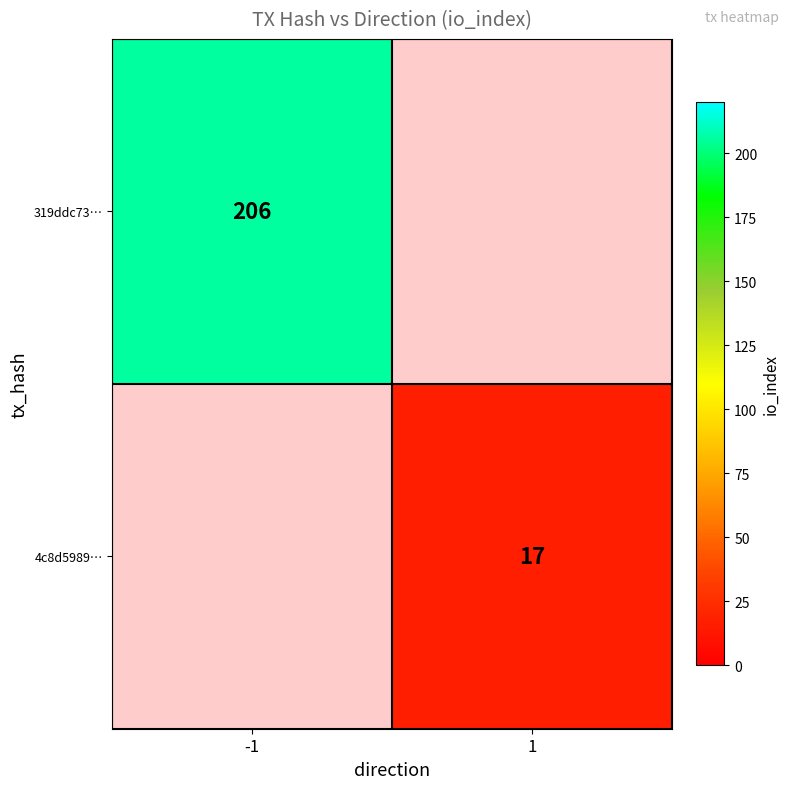

True or false: 319ddc73… has a value of 206 at -1.

True